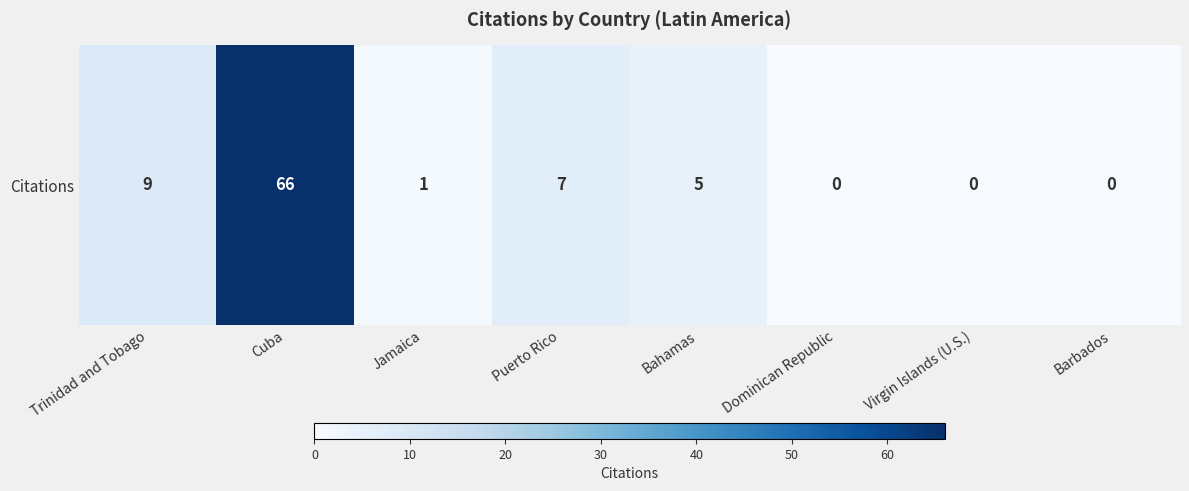

Which label corresponds to the largest value in the chart?

Cuba